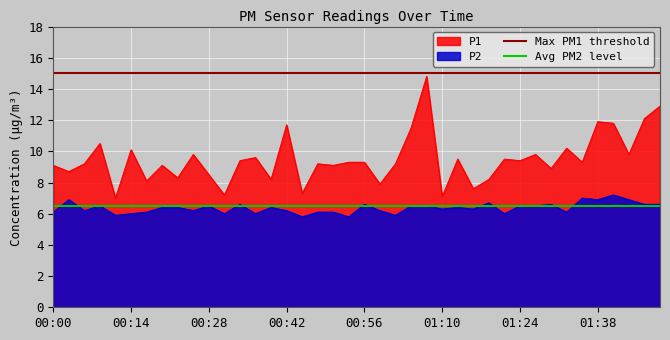

True or false: P2 and P1 intersect in this chart.

False